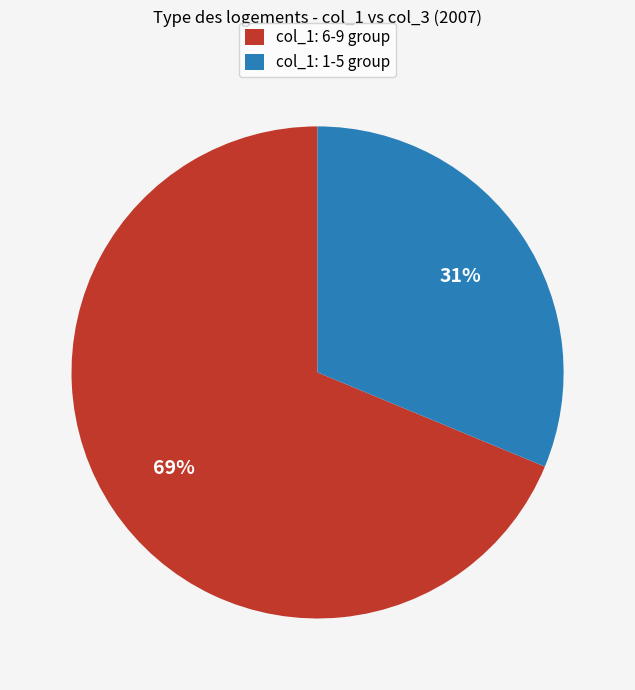

Count the number of slices in the pie.

2